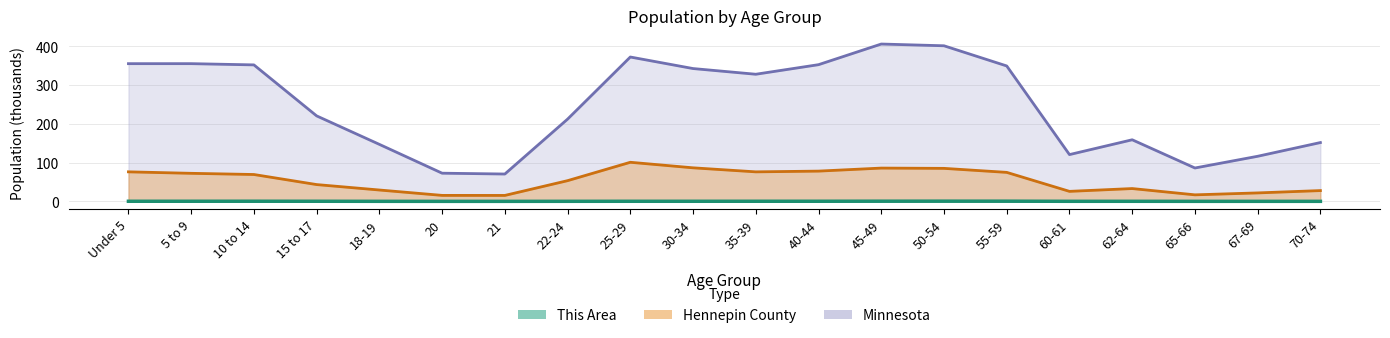

True or false: Minnesota has more than 2 interior local peaks.

True